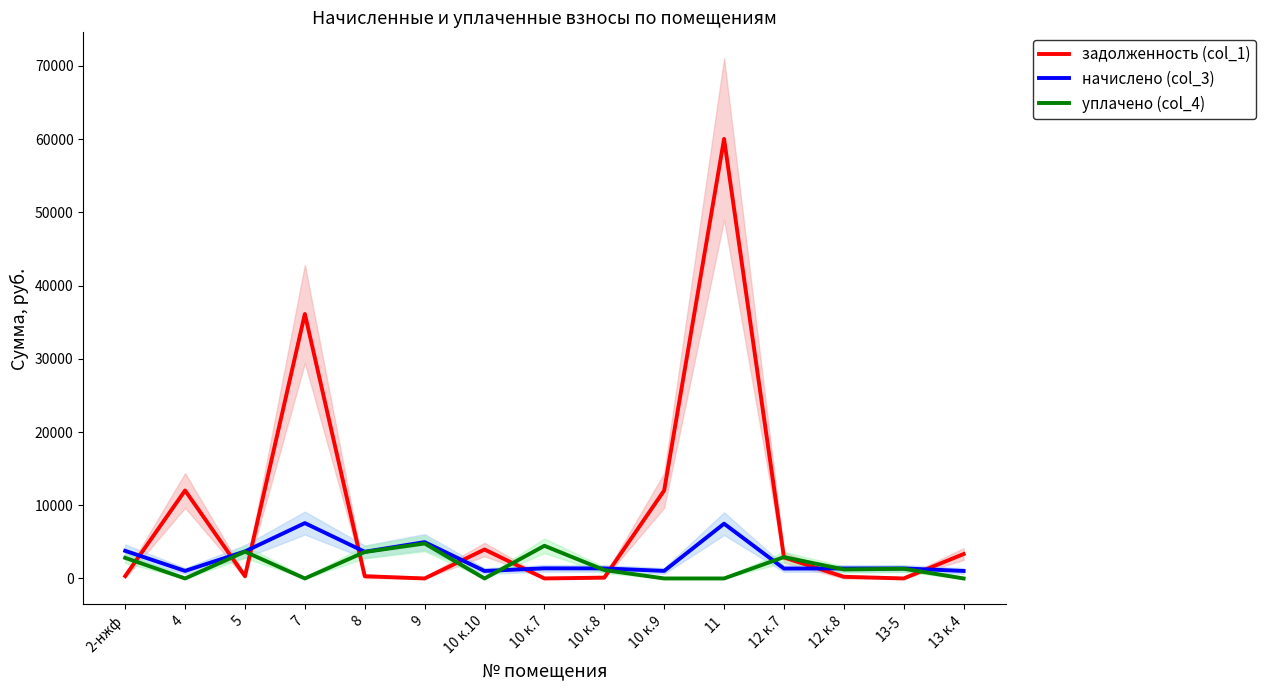

Reading left to right, what are all the values shown in this chart?

задолженность (col_1): 2-нжф=322.5	4=12015.4	5=307.7	7=36119.8	8=303.7	9=0.0	10 к.10=3954.9	10 к.7=0.0	10 к.8=114.5	10 к.9=12015.4	11=60022.4	12 к.7=2871.1	12 к.8=227.8	13-5=0.0	13 к.4=3337.4
начислено (col_3): 2-нжф=3772.2	4=1030.9	5=3692.3	7=7560.5	8=3644.4	9=4963.1	10 к.10=1023.0	10 к.7=1382.6	10 к.8=1374.6	10 к.9=1030.9	11=7480.6	12 к.7=1350.6	12 к.8=1366.7	13-5=1374.6	13 к.4=1023.0
уплачено (col_4): 2-нжф=2815.3	4=0.0	5=3660.9	7=0.0	8=3613.4	9=4777.6	10 к.10=0.0	10 к.7=4461.9	10 к.8=1147.5	10 к.9=0.0	11=0.0	12 к.7=2921.6	12 к.8=1229.5	13-5=1323.2	13 к.4=0.0